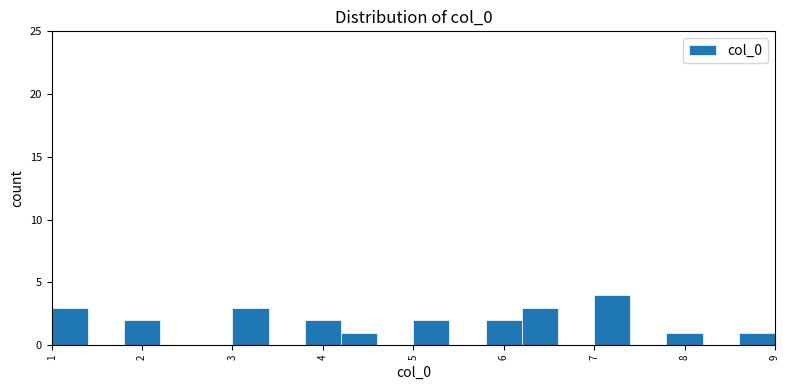

Reading left to right, transcribe this chart: for each bar, give the range it covers on the x-axis and its height. The values are not printed on the chart, so give them approximately, as read against the axis.

1.0 to 1.4: 3
1.4 to 1.8: 0
1.8 to 2.2: 2
2.2 to 2.6: 0
2.6 to 3.0: 0
3.0 to 3.4: 3
3.4 to 3.8: 0
3.8 to 4.2: 2
4.2 to 4.6: 1
4.6 to 5.0: 0
5.0 to 5.4: 2
5.4 to 5.8: 0
5.8 to 6.2: 2
6.2 to 6.6: 3
6.6 to 7.0: 0
7.0 to 7.4: 4
7.4 to 7.8: 0
7.8 to 8.2: 1
8.2 to 8.6: 0
8.6 to 9.0: 1